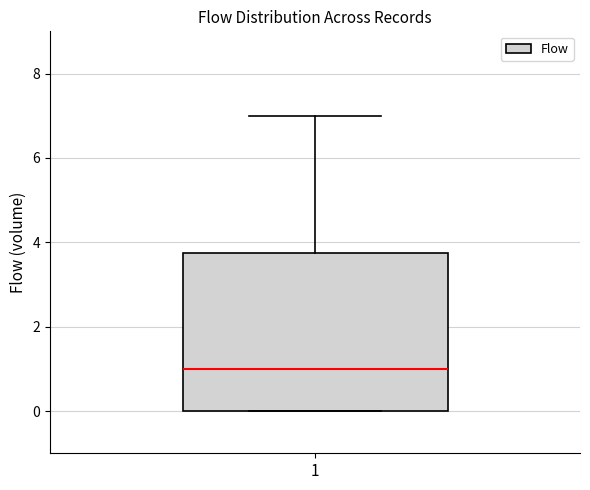

Transcribe this box plot: give where the median line is, the range the box spans, and where the two whiskers end, as read against the y-axis. The values are not printed on the chart, so give them approximately, as read against the axis.

median 1.0, box 0.0 to 3.8, whiskers 0.0 to 7.0